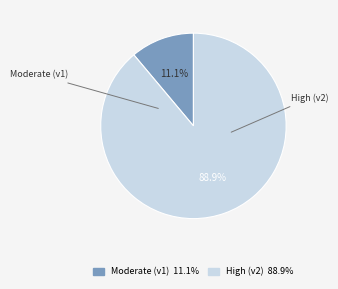

Is there a majority slice in this chart?

Yes